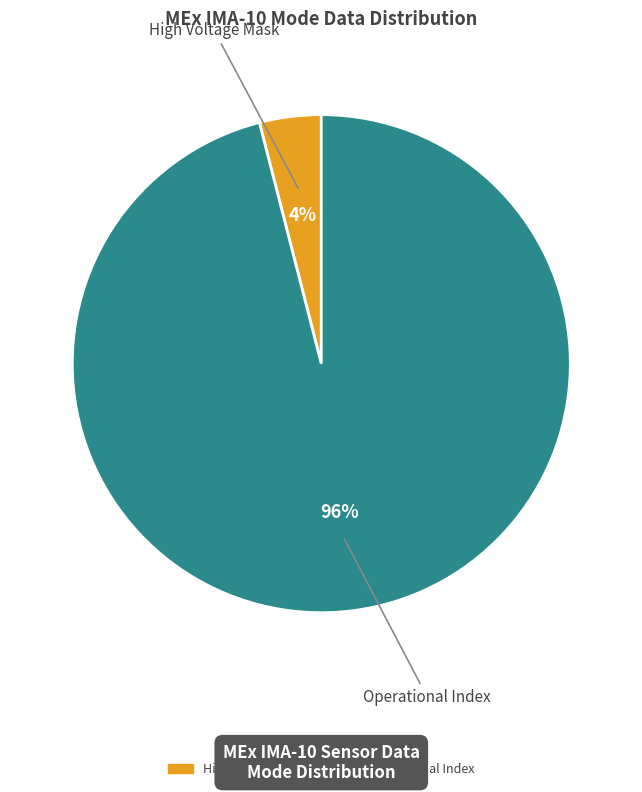

To the nearest percent, what is the average slice percentage?

50%